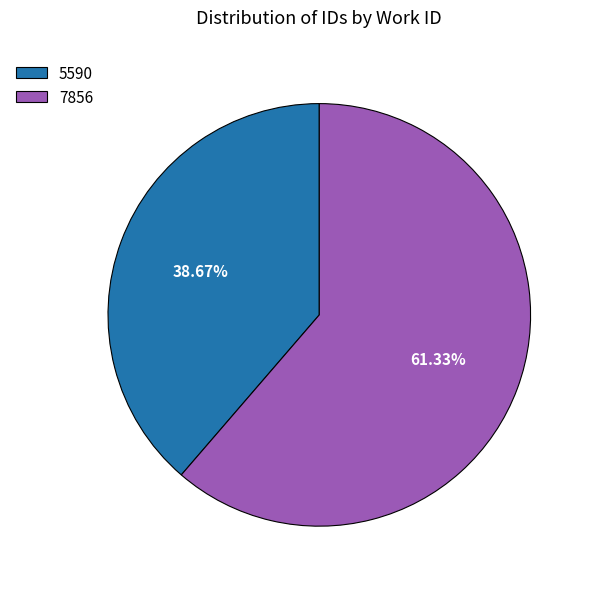

Is there any slice that represents more than half of the pie?

Yes